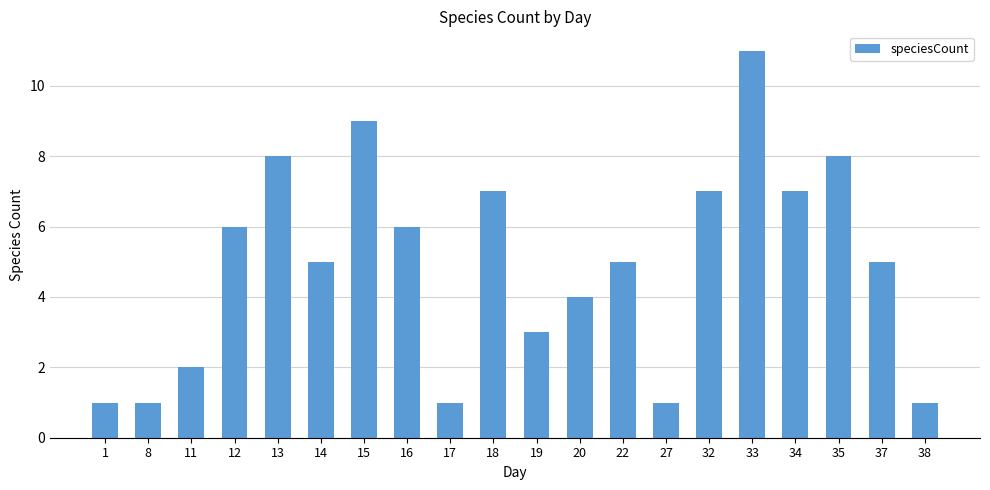

What is the difference between the maximum and minimum values?

10